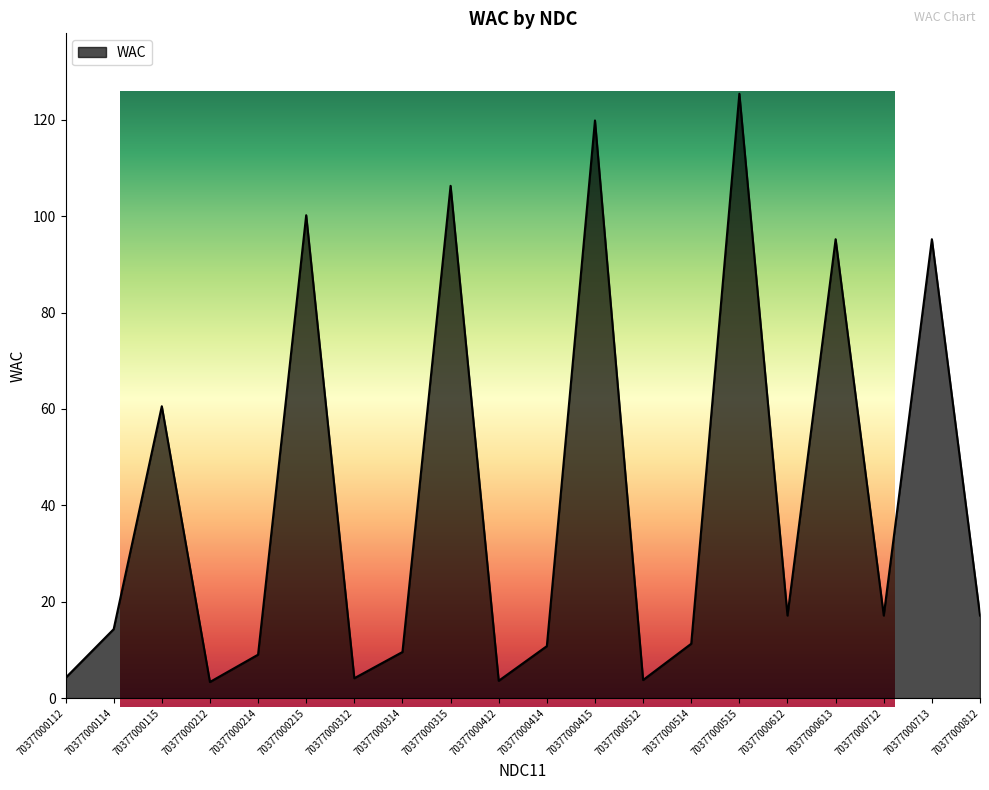

Between 70377000415 and 70377000412, which is larger?

70377000415